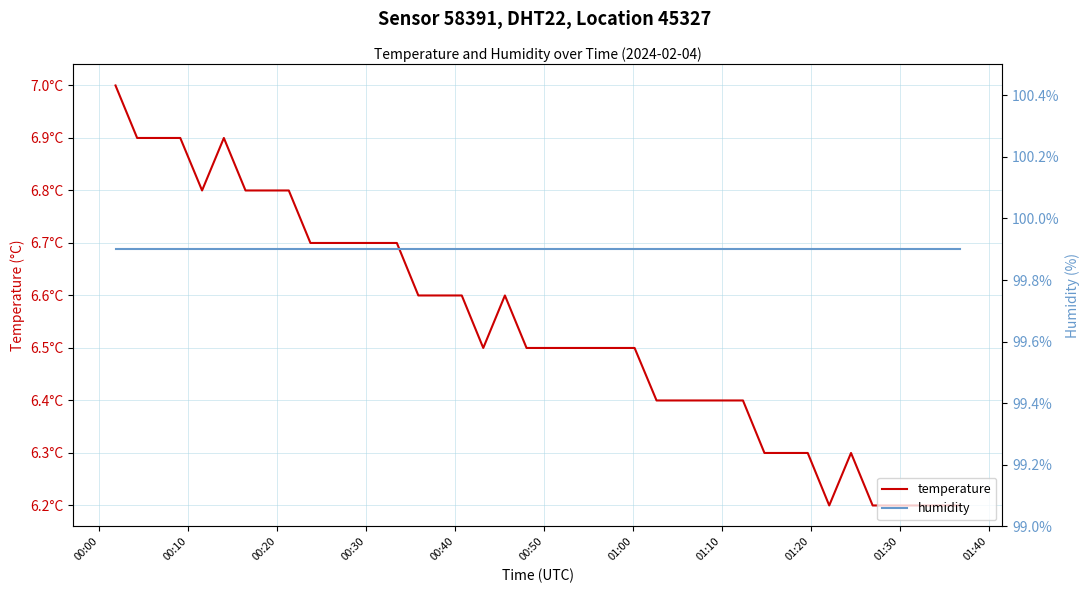

The value of humidity at 00:50 is 99.9. True or false?

True